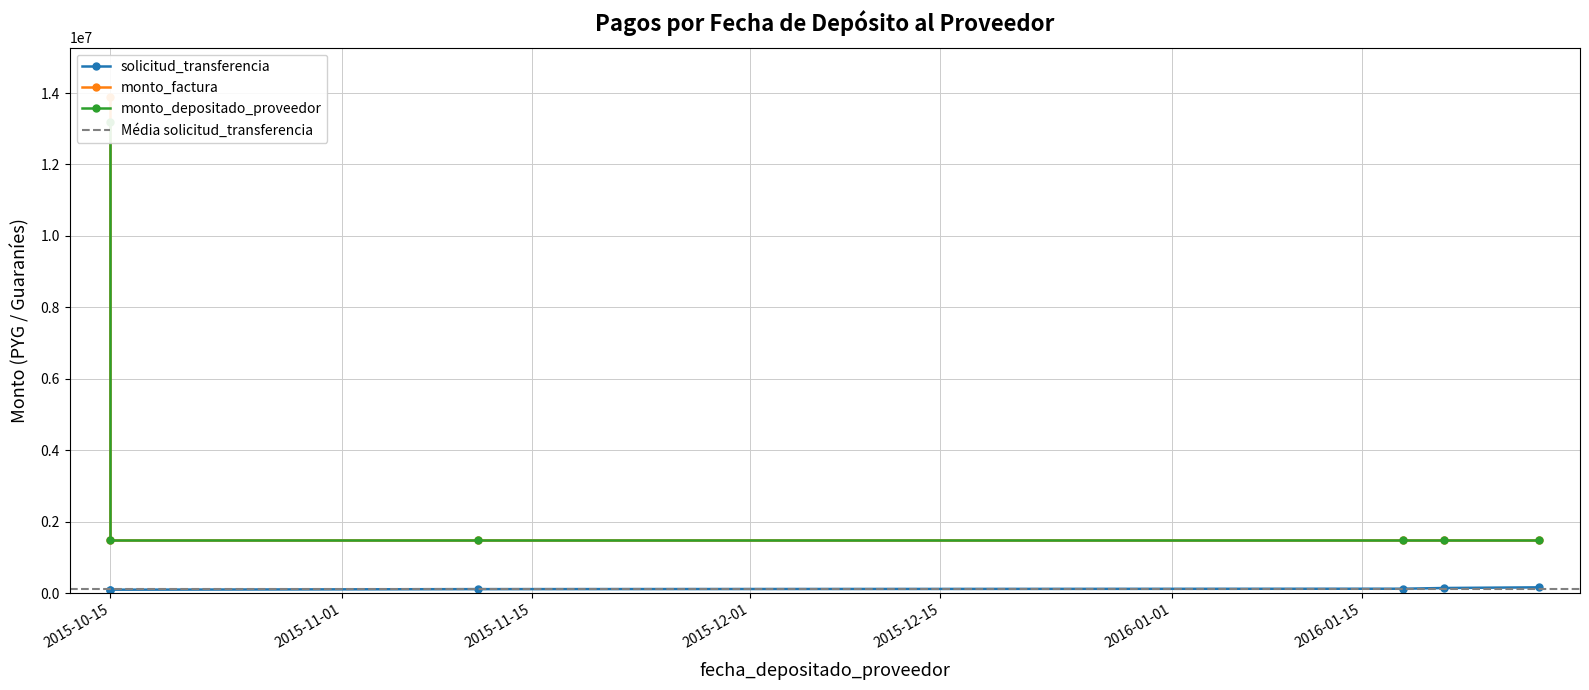

How many lines are shown in the chart?

3